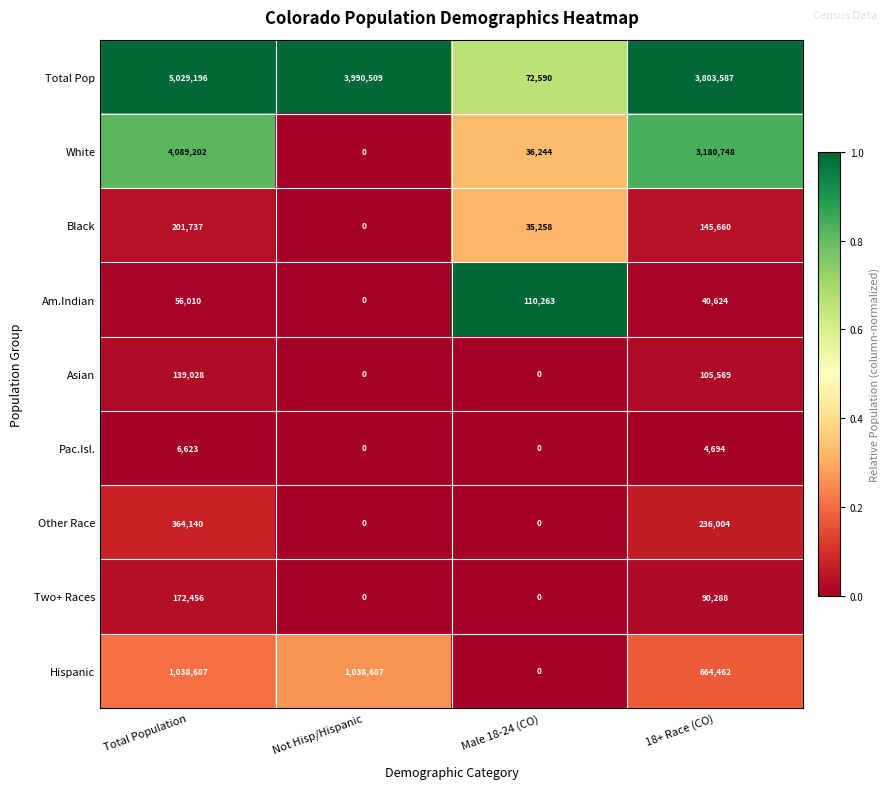

List the series in order of their peak value, highest first.

Total Pop, White, Hispanic, Other Race, Black, Two+ Races, Asian, Am.Indian, Pac.Isl.